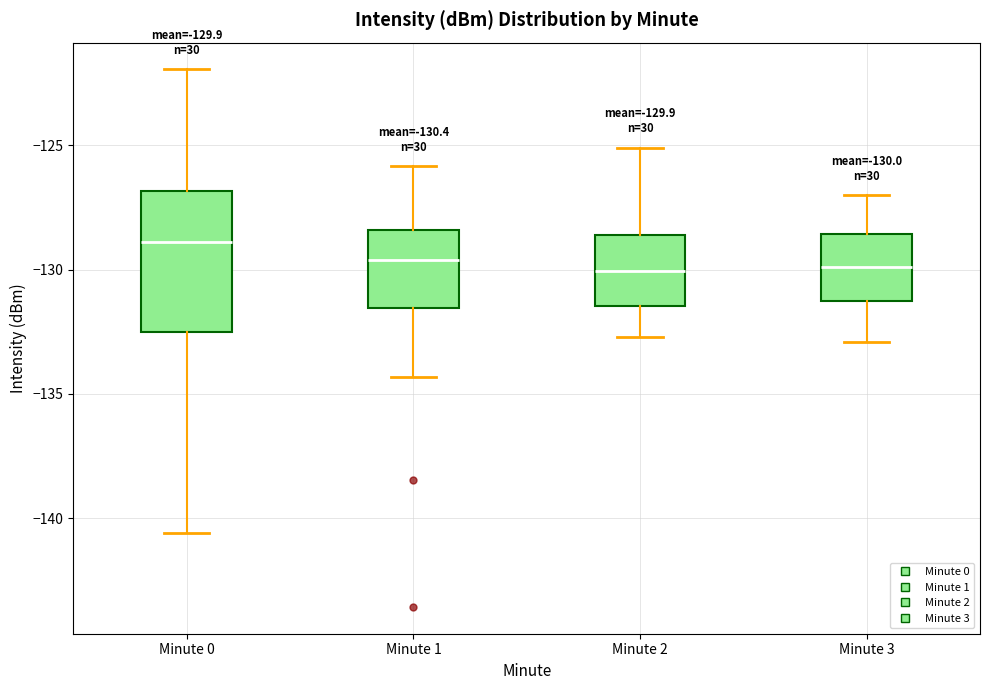

Comparing the boxes themselves (not the whiskers), which one is the tallest?

Minute 0